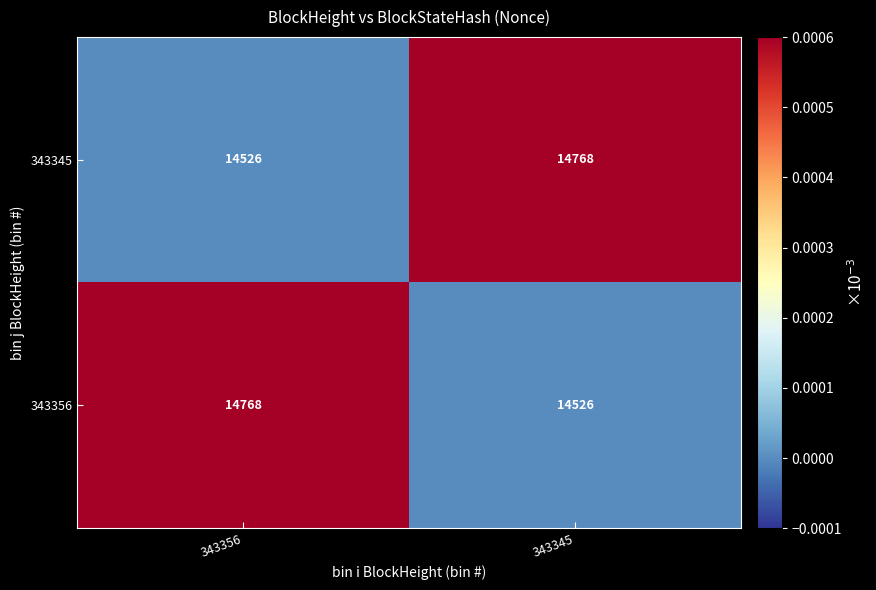

What is the maximum value shown in the chart?

14768